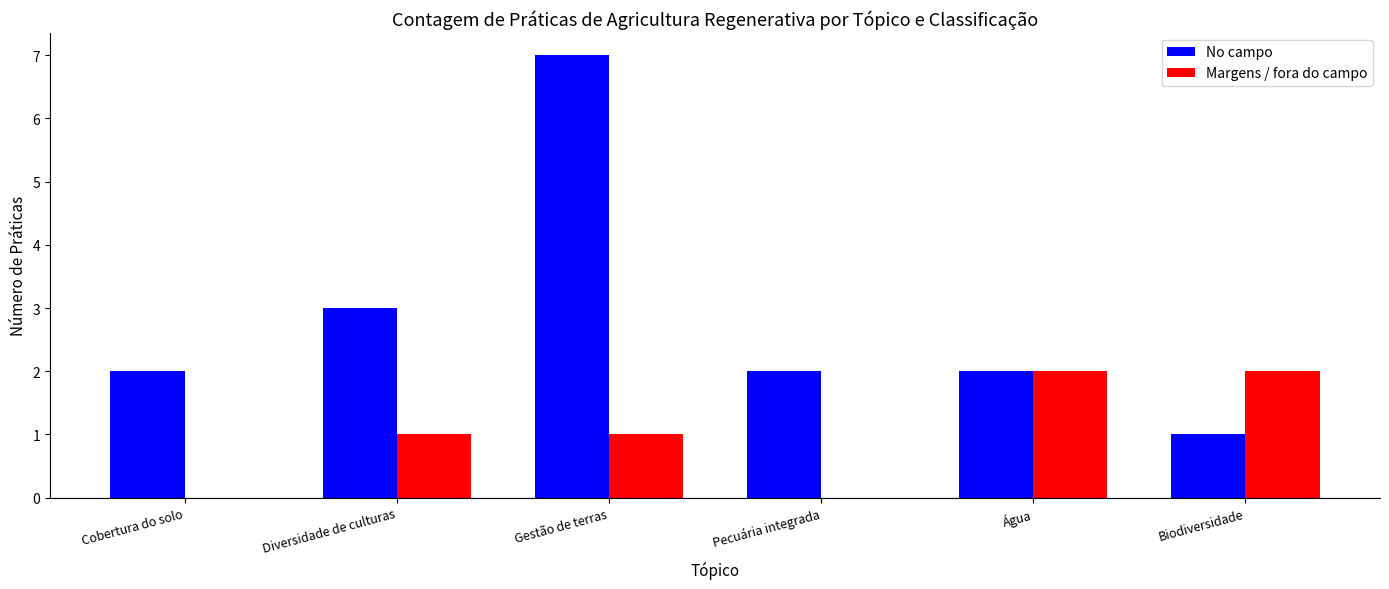

Reading left to right, transcribe all the data shown in this chart.

No campo: Cobertura do solo=2	Diversidade de culturas=3	Gestão de terras=7	Pecuária integrada=2	Água=2	Biodiversidade=1
Margens / fora do campo: Cobertura do solo=0	Diversidade de culturas=1	Gestão de terras=1	Pecuária integrada=0	Água=2	Biodiversidade=2